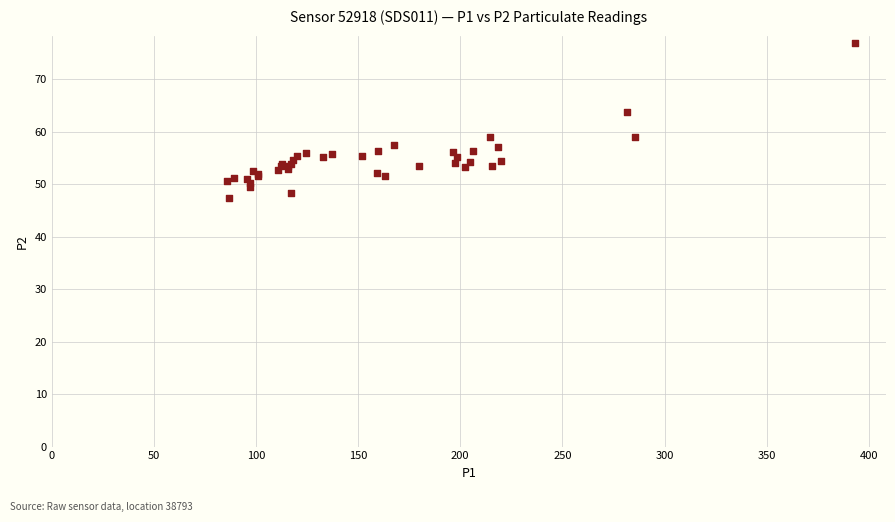

What Y value in the scatter plot is closest to 62?

63.8